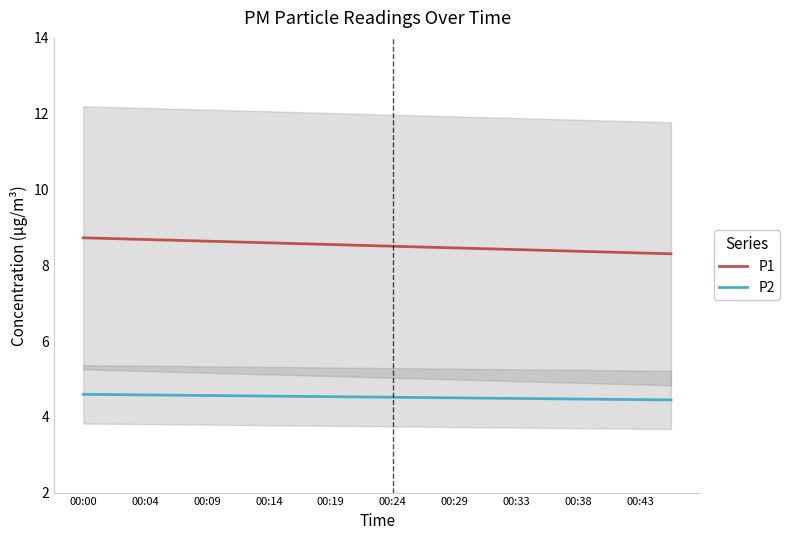

The P1 series shows 8.3 at 19. True or false?

True